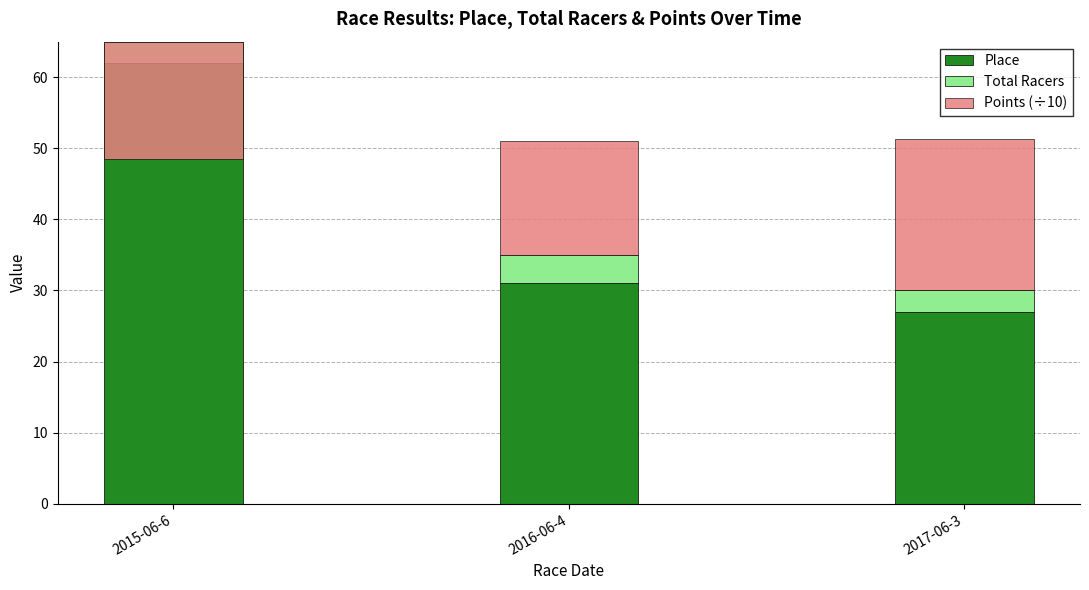

Is it true that Place equals 14.8 at 2016-06-4?

False